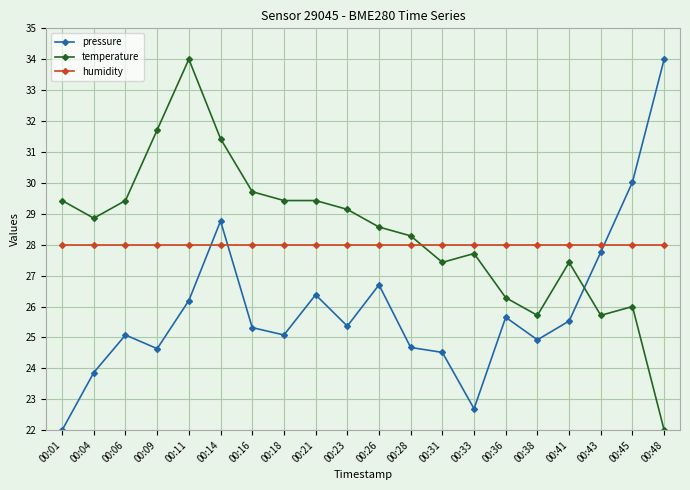

Does the chart have visible grid lines?

Yes